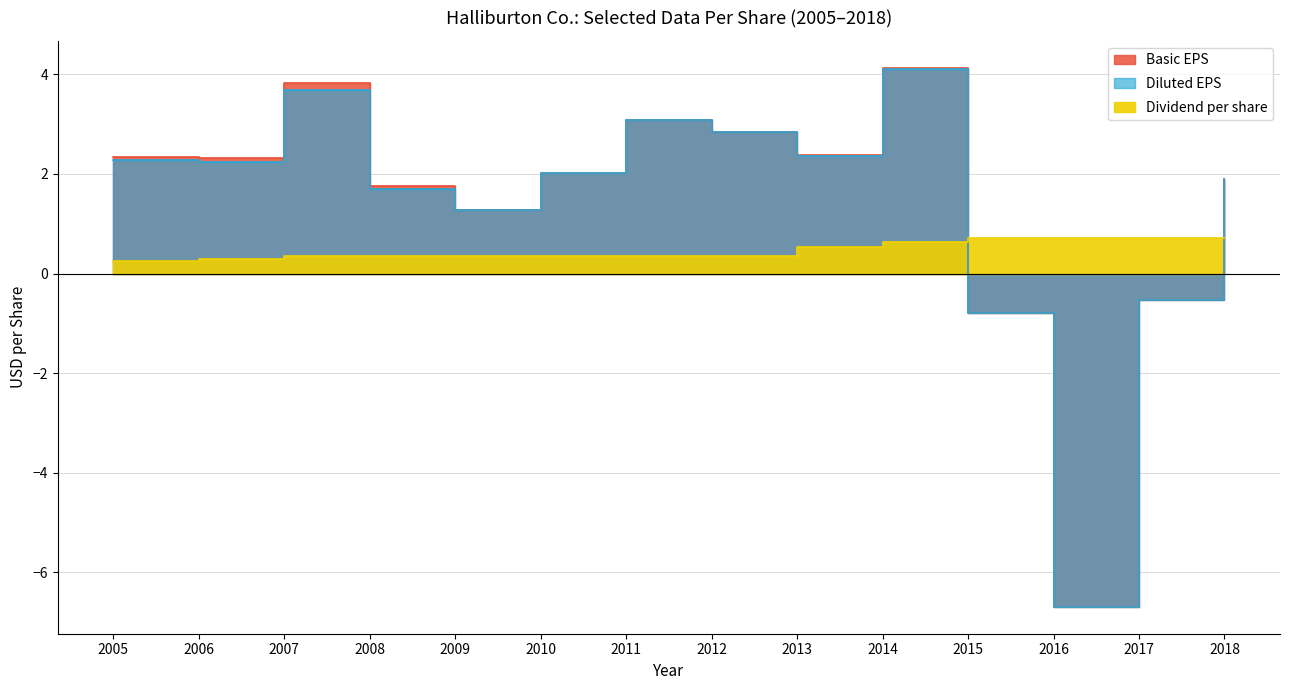

What is the difference between the Diluted EPS values at 2010 and 2005?

0.3